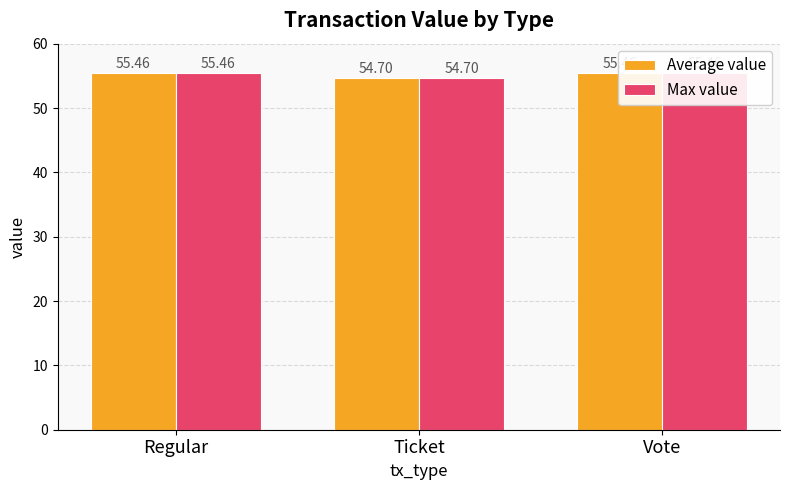

Count the number of categories in the chart.

3